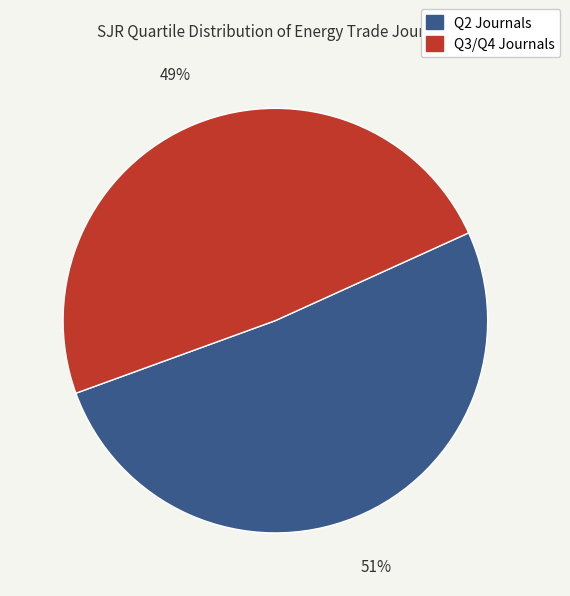

To the nearest percent, what is the average slice percentage?

50%